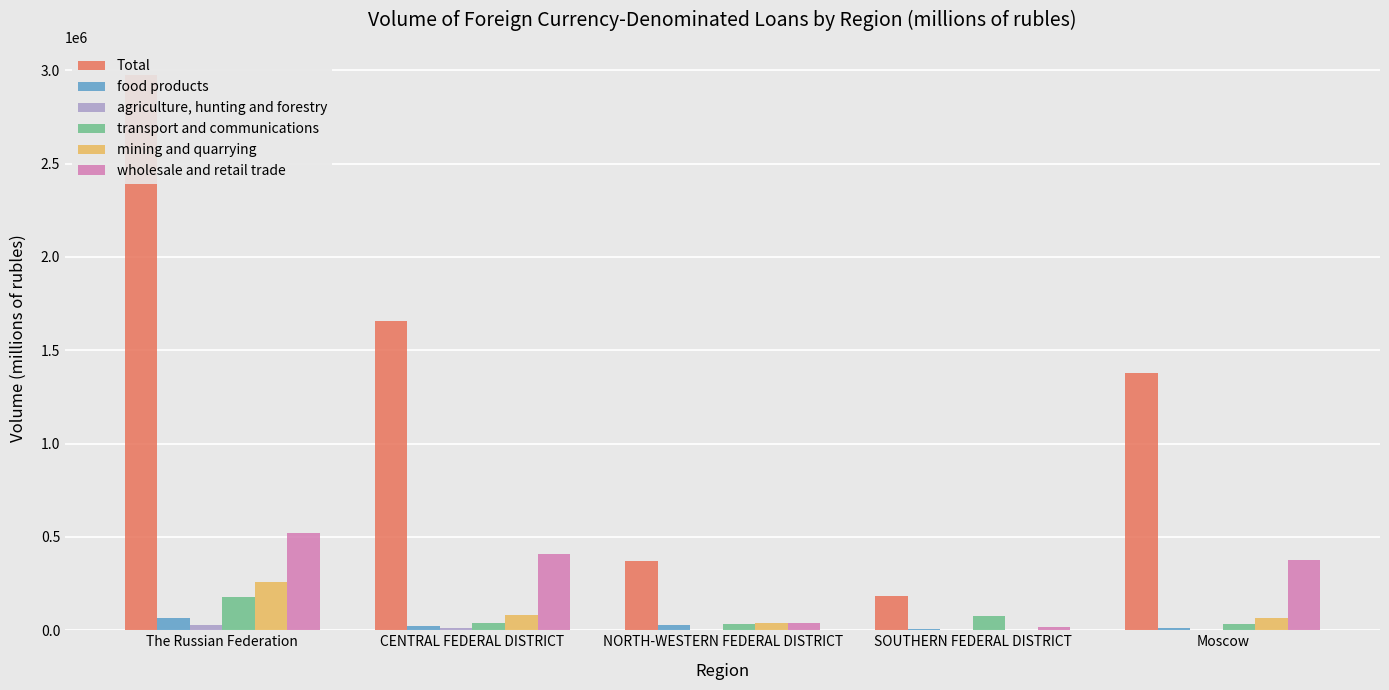

What is the value of the agriculture, hunting and forestry bar at the 4th from the left?

358